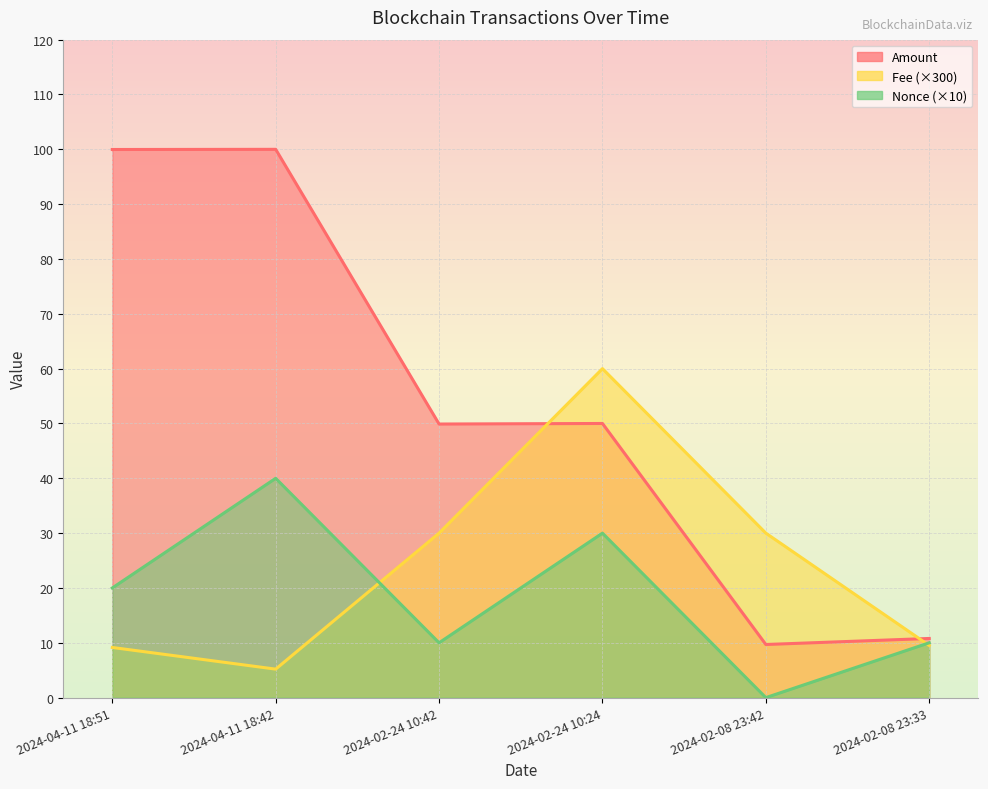

What is the difference between the second highest and second lowest values in the Nonce series?

20.0